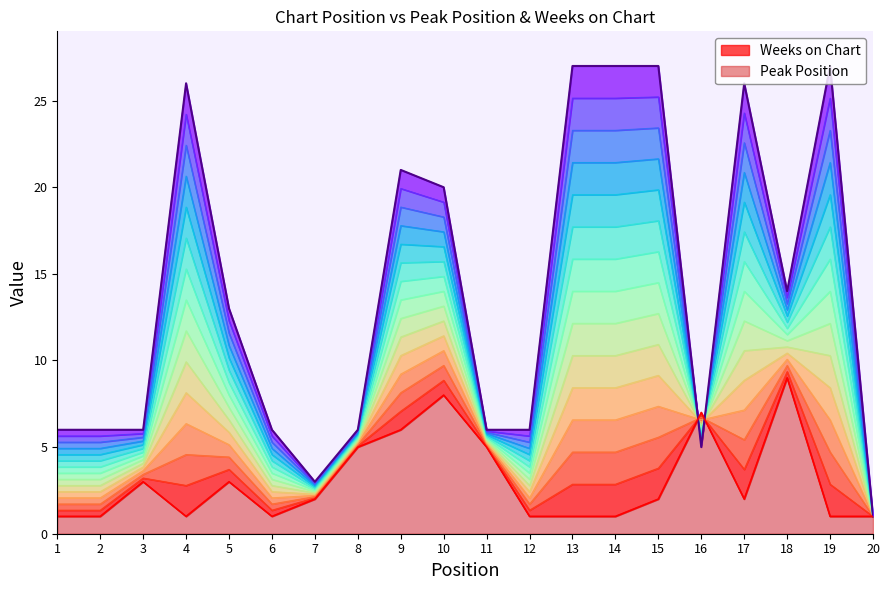

How many times do Peak Position and Weeks on Chart cross each other?

2